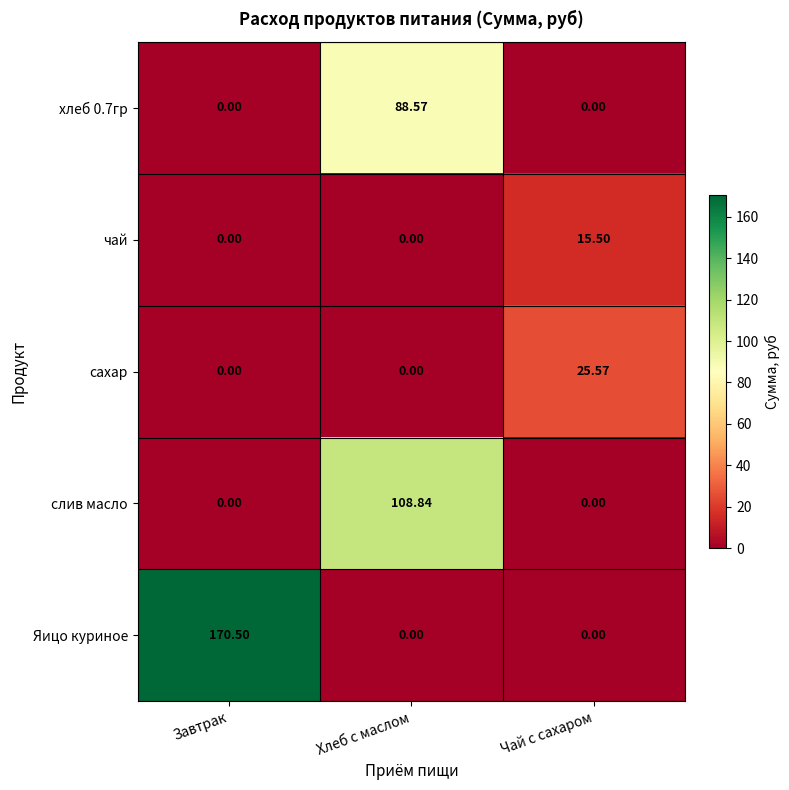

At which category is the sum across all series the highest?

Хлеб с маслом